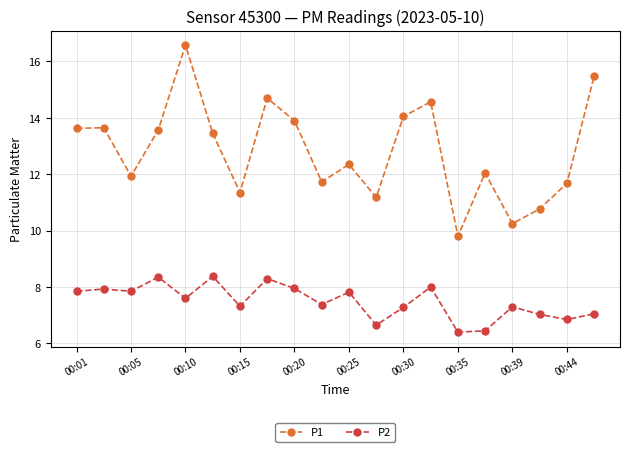

What are all the series names shown in the legend?

P1, P2